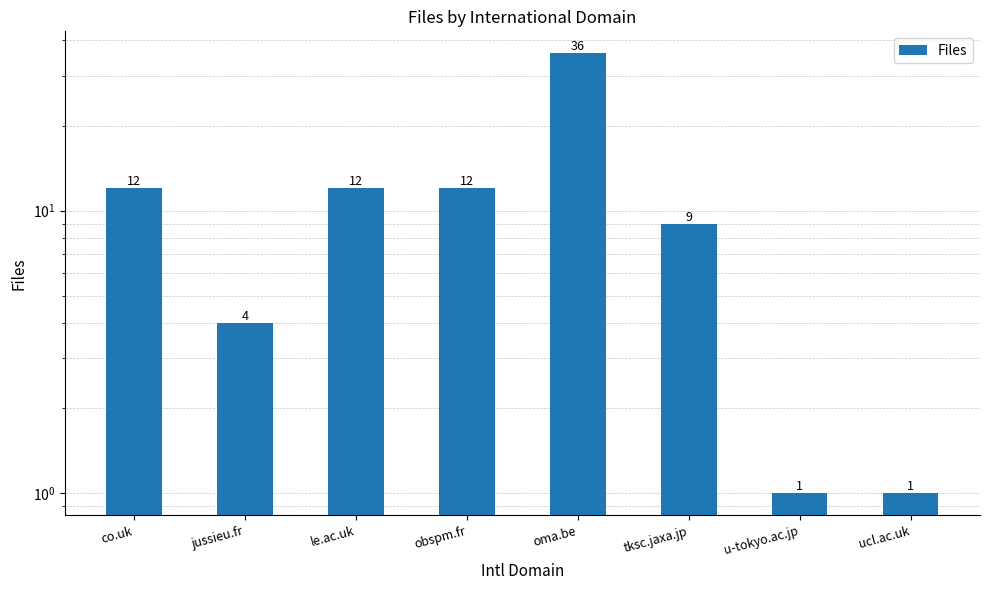

True or false: the data shows 12 at co.uk.

True